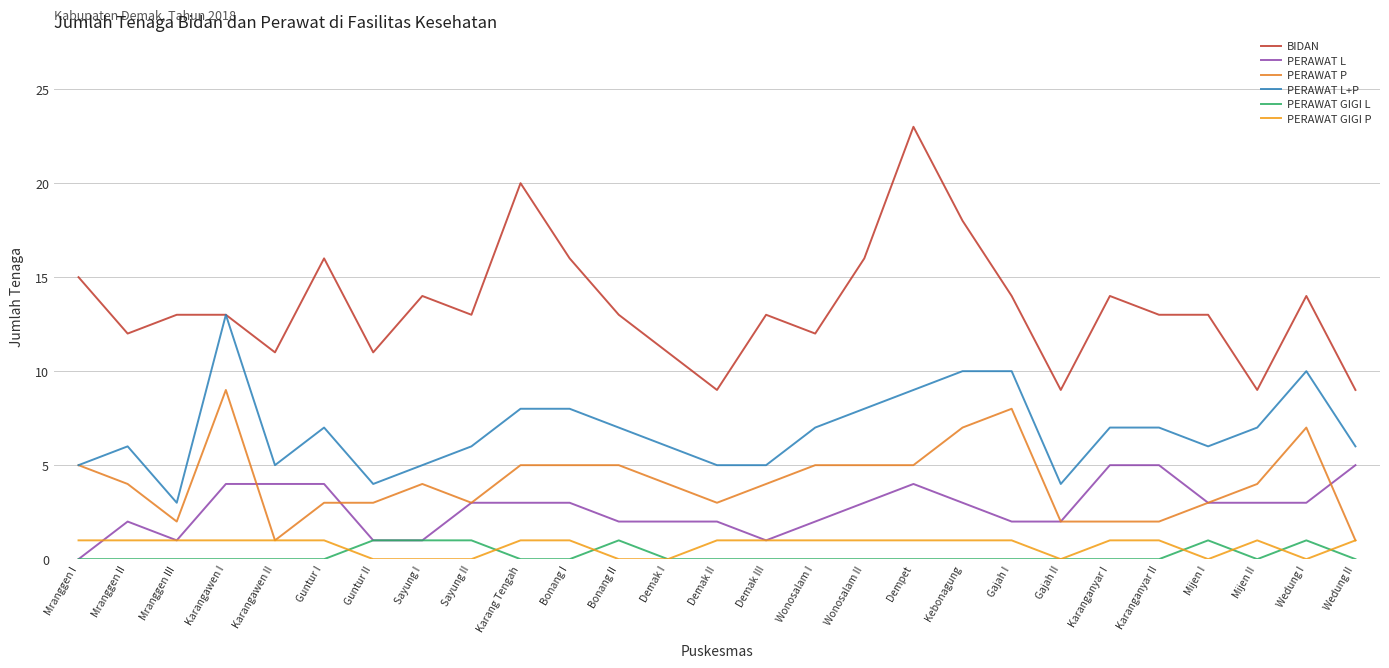

Which series has the largest range (max minus min)?

BIDAN